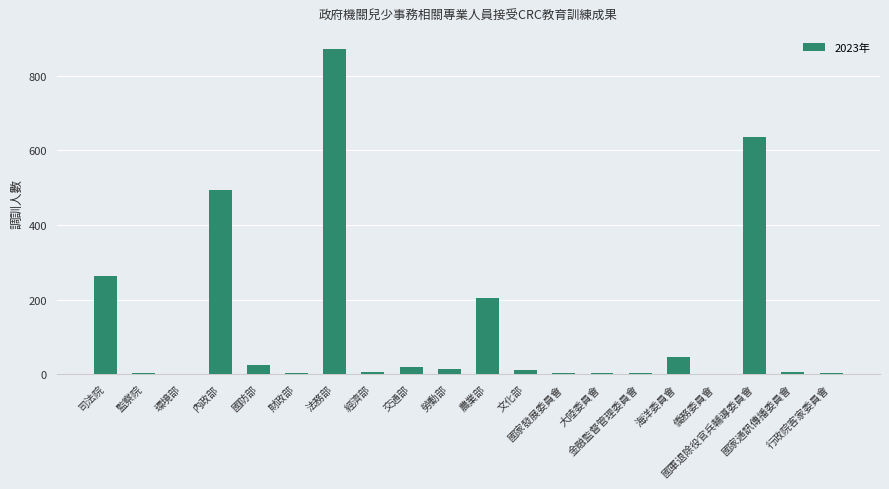

Where does the data first go above 10?

司法院